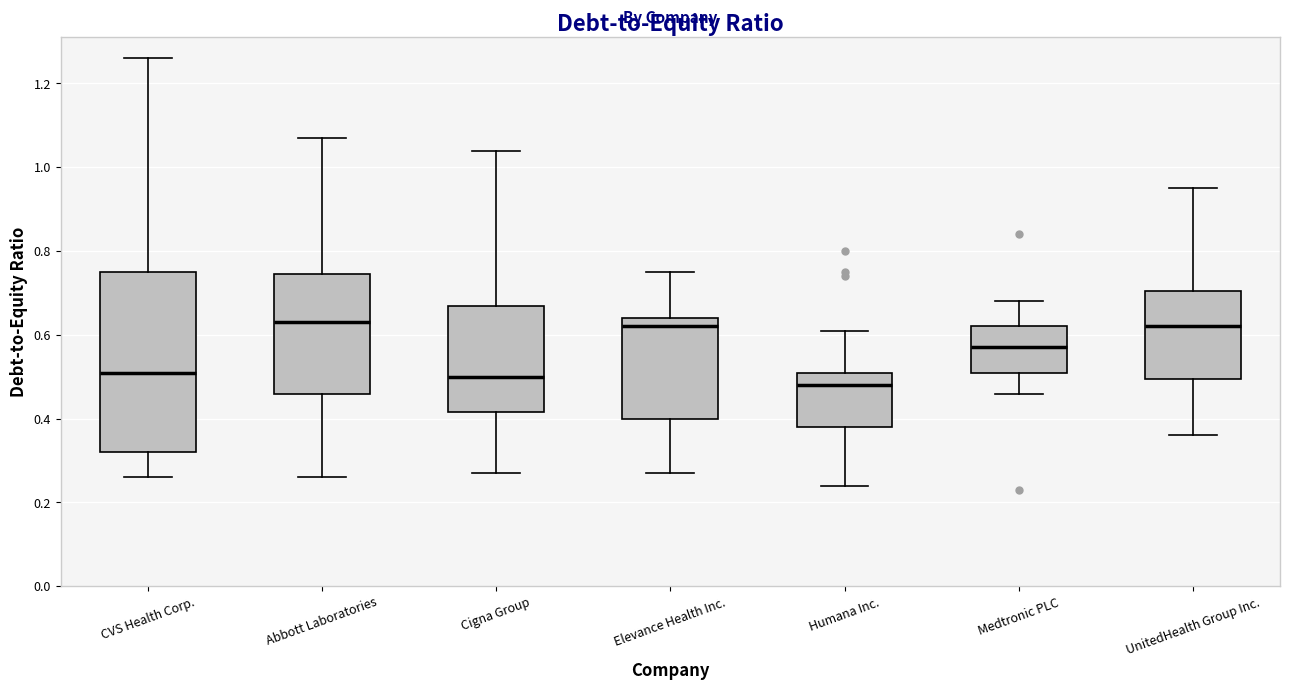

Reading left to right, read every box against the y-axis: the position of its median line, the range the box covers, and the ends of its whiskers. The values are not printed on the chart, so give them approximately, as read against the axis.

CVS Health Corp.: median 0.52, box 0.32 to 0.76, whiskers 0.26 to 1.26
Abbott Laboratories: median 0.64, box 0.46 to 0.74, whiskers 0.26 to 1.08
Cigna Group: median 0.50, box 0.42 to 0.68, whiskers 0.28 to 1.04
Elevance Health Inc.: median 0.62, box 0.40 to 0.64, whiskers 0.28 to 0.76
Humana Inc.: median 0.48, box 0.38 to 0.52, whiskers 0.24 to 0.62
Medtronic PLC: median 0.58, box 0.52 to 0.62, whiskers 0.46 to 0.68
UnitedHealth Group Inc.: median 0.62, box 0.50 to 0.70, whiskers 0.36 to 0.96